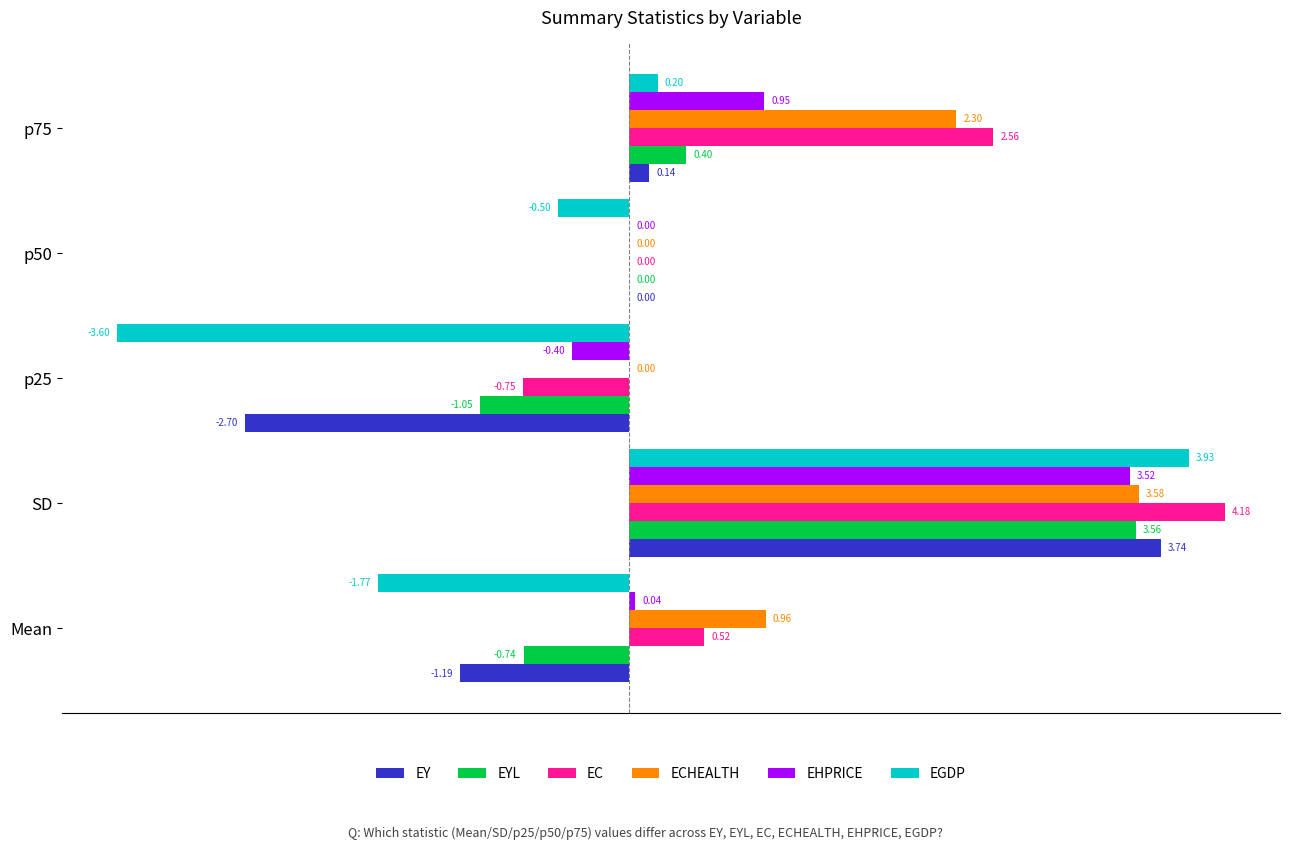

Which series has the largest total across all categories?

ECHEALTH